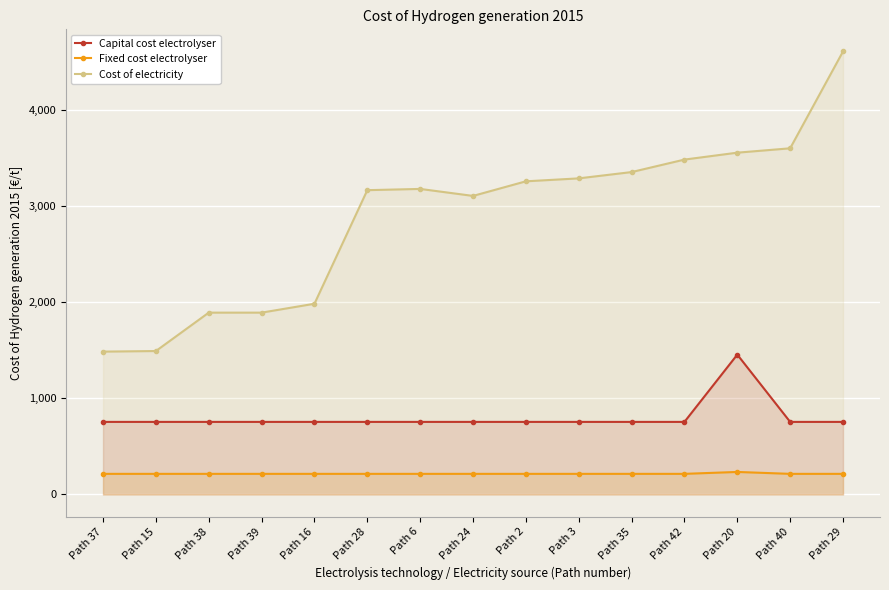

True or false: Fixed cost electrolyser and Cost of electricity cross at least once.

False